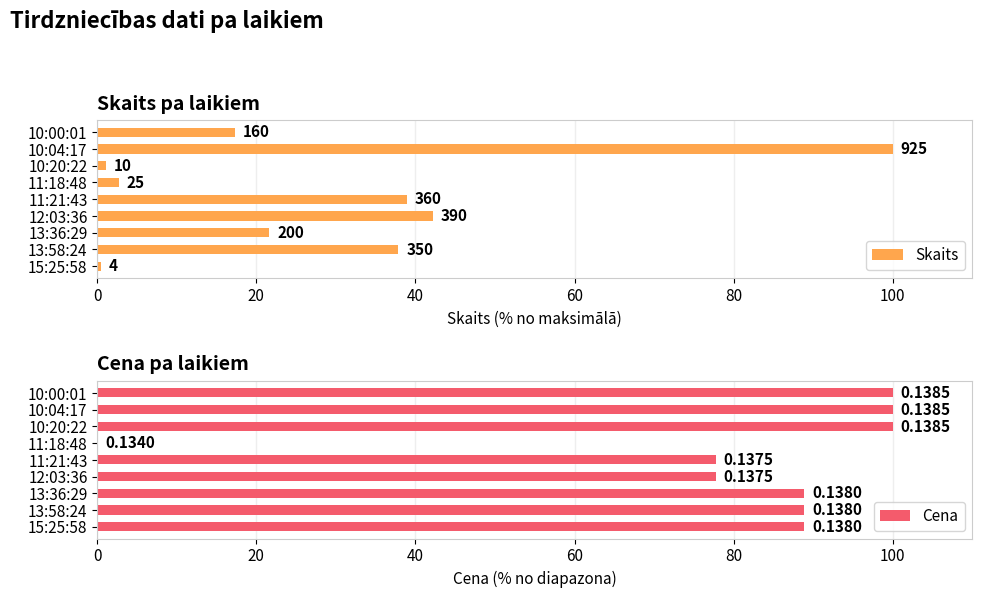

How many bars are there in each group?

2